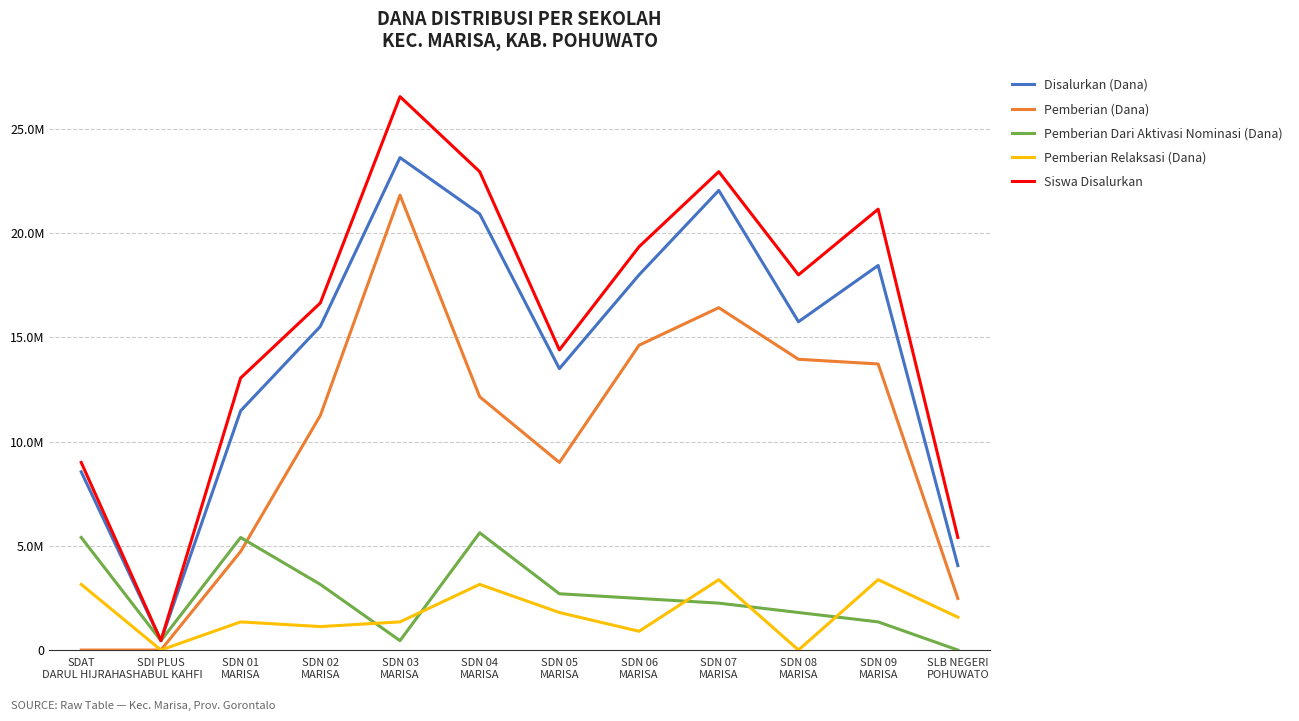

Rank the categories by Disalurkan (Dana) value from lowest to highest.

SDI PLUS
ASHABUL KAHFI, SLB NEGERI
POHUWATO, SDAT
DARUL HIJRAH, SDN 01
MARISA, SDN 05
MARISA, SDN 02
MARISA, SDN 08
MARISA, SDN 06
MARISA, SDN 09
MARISA, SDN 04
MARISA, SDN 07
MARISA, SDN 03
MARISA